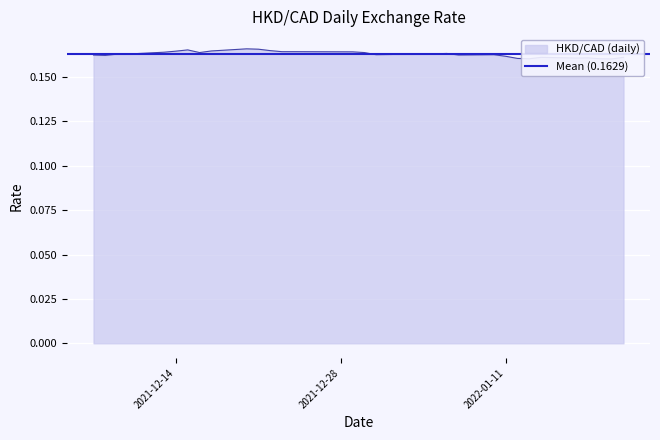

At which category does the chart reach its minimum across all series?

2022-01-20